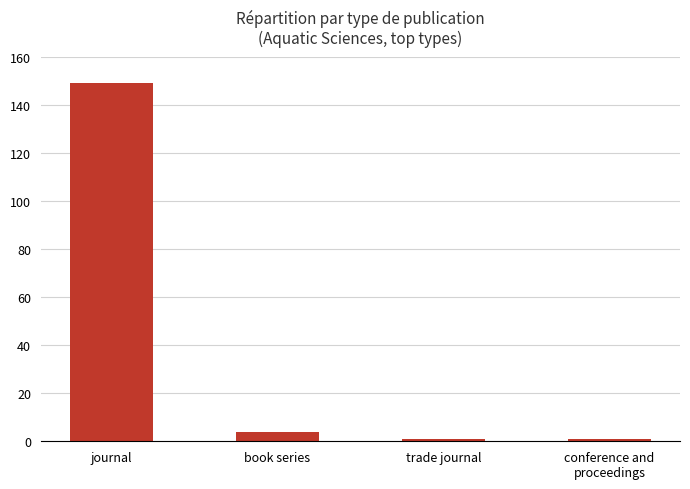

Reading left to right, what are all the values shown in this chart?

149	4	1	1